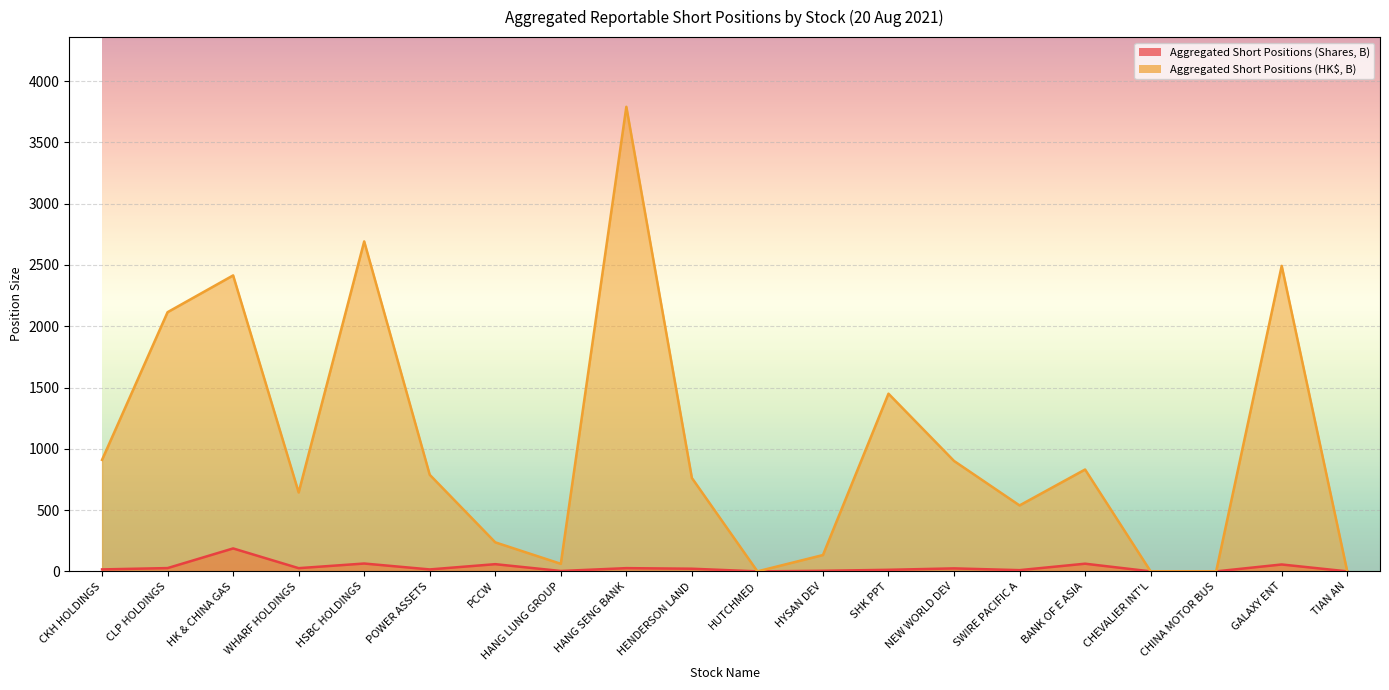

The value of Aggregated Short Positions (HK$, B) at HUTCHMED is 1295.3. True or false?

False